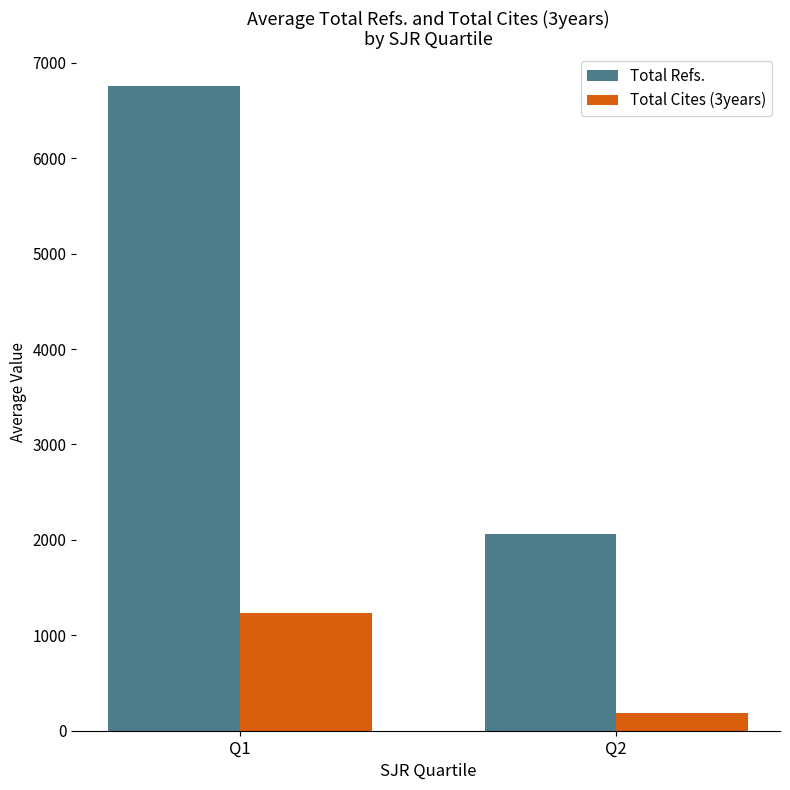

Which series has the largest range (max minus min)?

Total Refs.